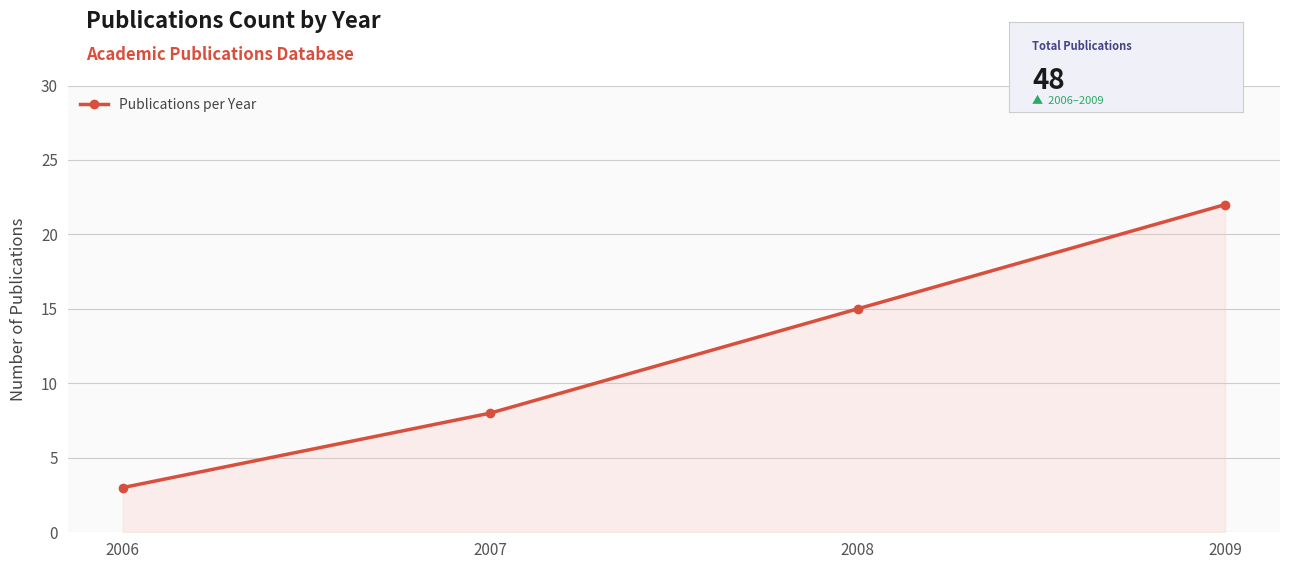

Which label corresponds to the largest value in the chart?

2009